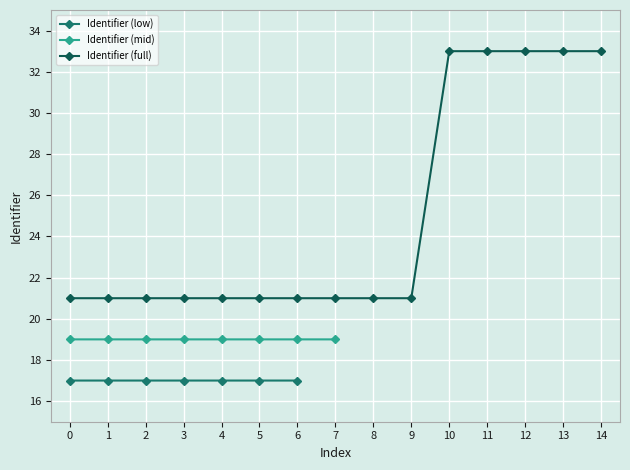

What is the maximum value for Identifier (full)?

33.0